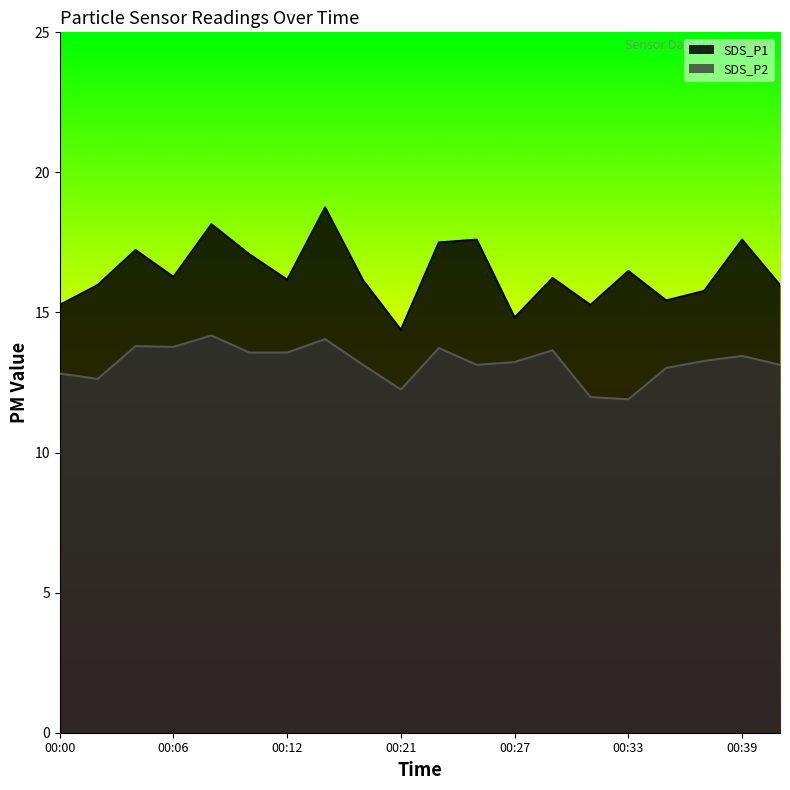

Reading right to left, transcribe all the data shown in this chart.

SDS_P1: 16.0	17.6	15.8	15.4	16.5	15.3	16.2	14.8	17.6	17.5	14.4	16.1	18.8	16.2	17.1	18.1	16.3	17.2	16.0	15.3
SDS_P2: 13.1	13.4	13.3	13.0	11.9	12.0	13.7	13.2	13.1	13.7	12.2	13.1	14.1	13.6	13.6	14.2	13.8	13.8	12.6	12.8